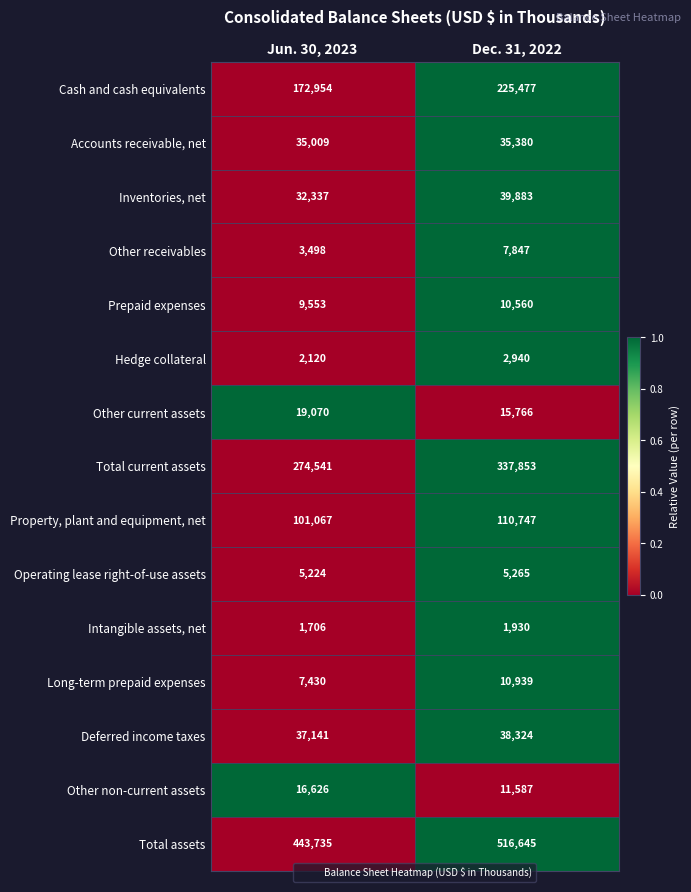

What is the difference between the Property, plant and equipment, net values at Jun. 30, 2023 and Dec. 31, 2022?

9680